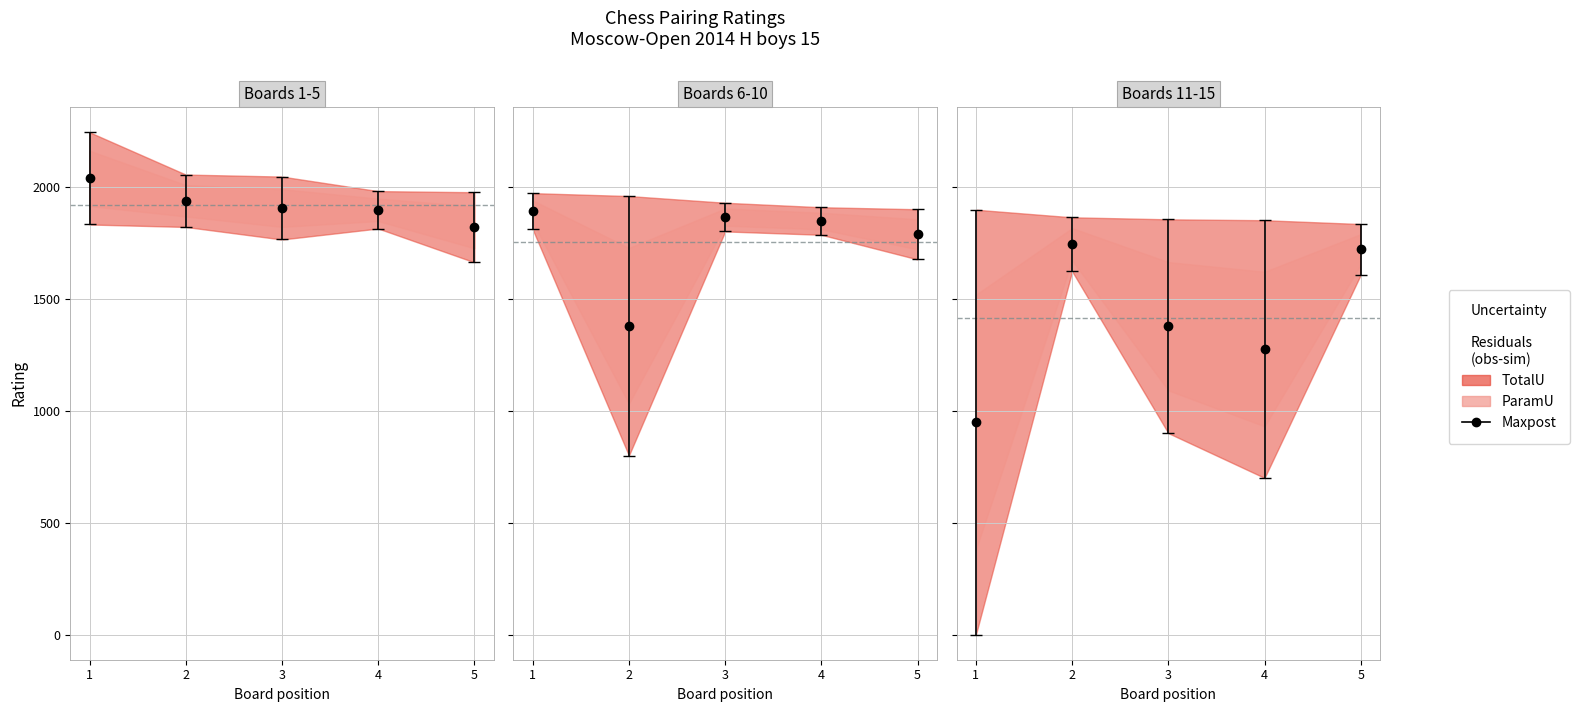

True or false: Black Rating has a value of 1067 at Romanov Roman.

False